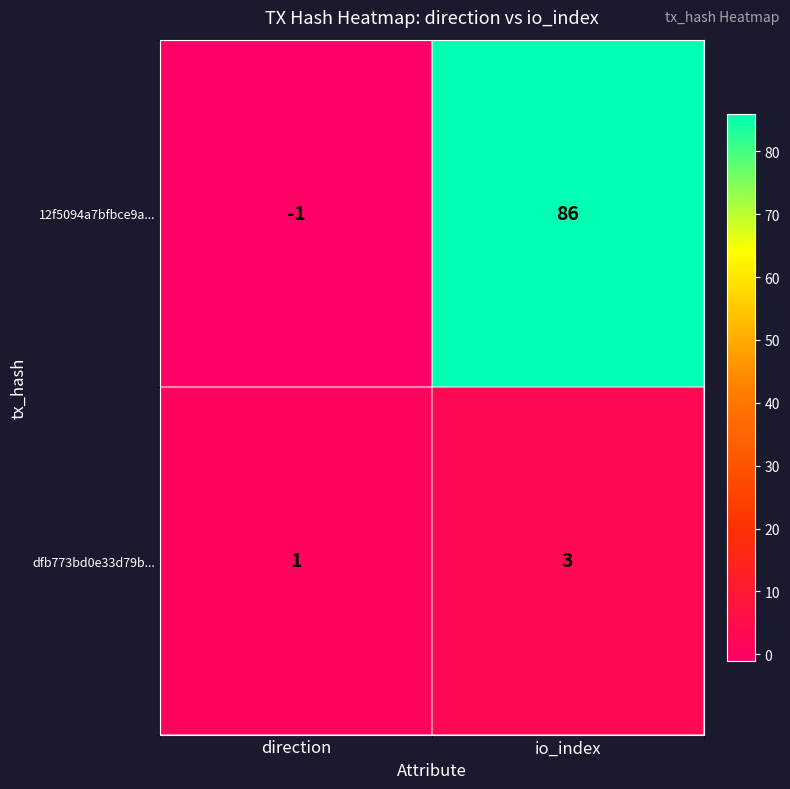

At which label is 12f5094a7bfbce9a... closest to 42?

direction